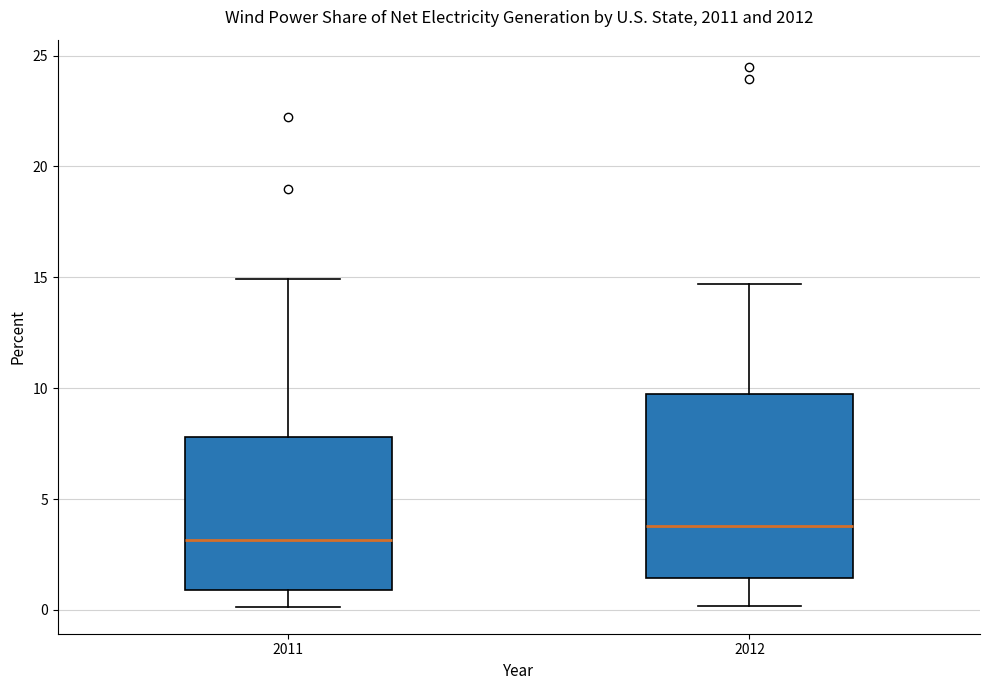

Reading left to right, read every box against the y-axis: the position of its median line, the range the box covers, and the ends of its whiskers. The values are not printed on the chart, so give them approximately, as read against the axis.

2011: median 3.0, box 1.0 to 8.0, whiskers 0.0 to 15.0
2012: median 4.0, box 1.5 to 9.5, whiskers 0.0 to 14.5